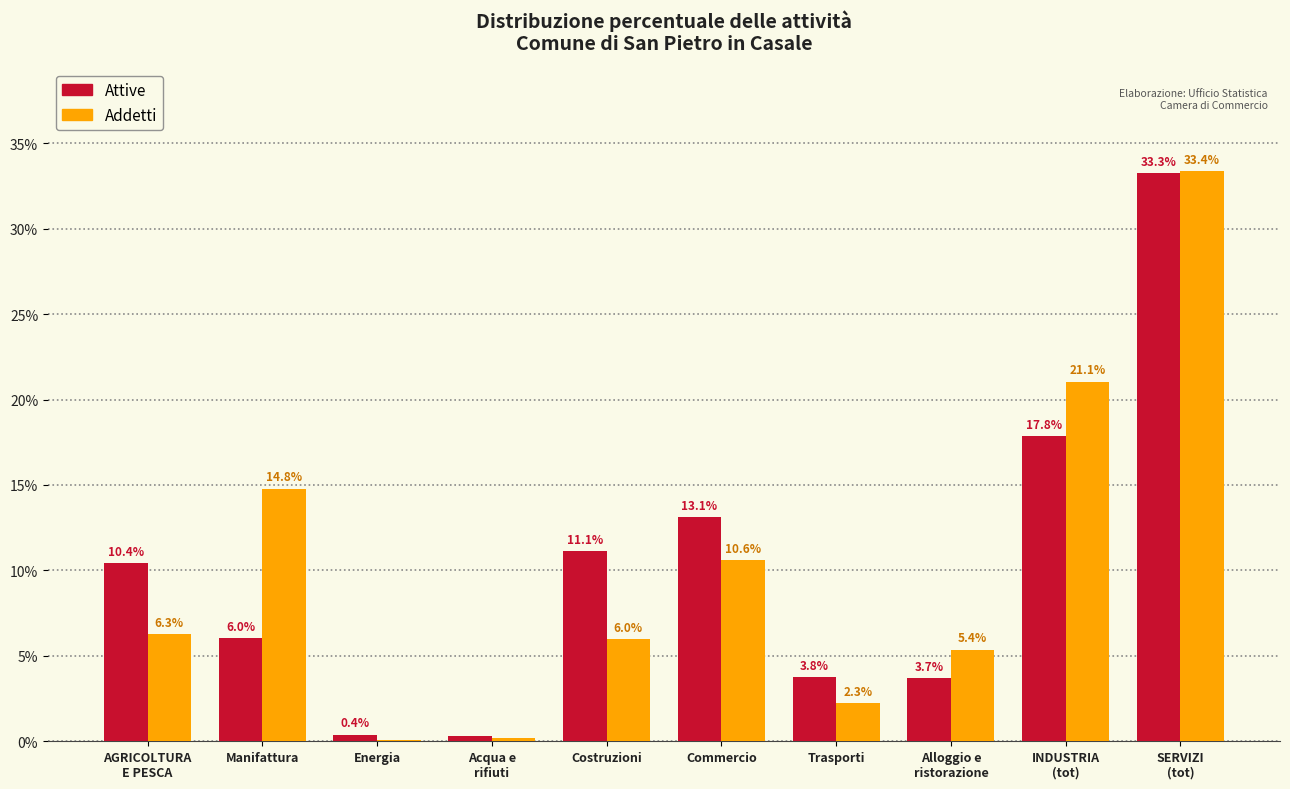

The value of Attive at Manifattura is 6.0. True or false?

True